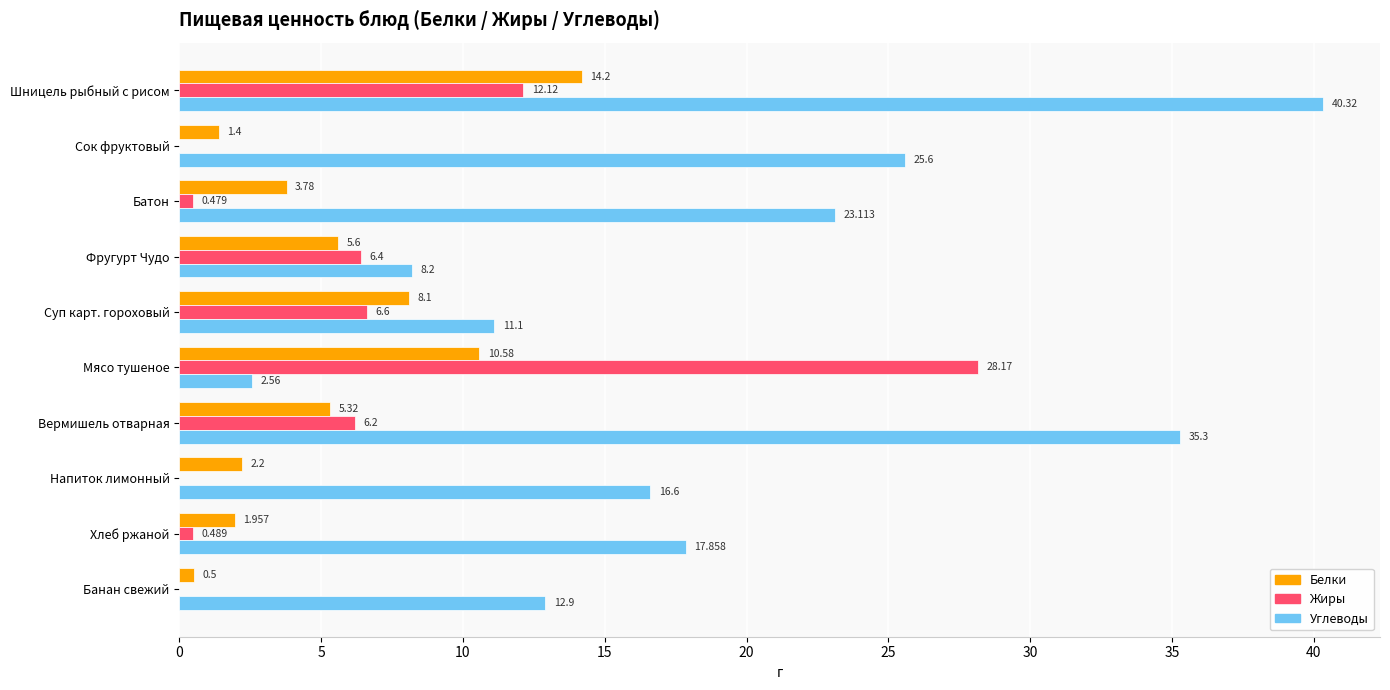

Which category has the highest value in the Жиры series?

Мясо тушеное